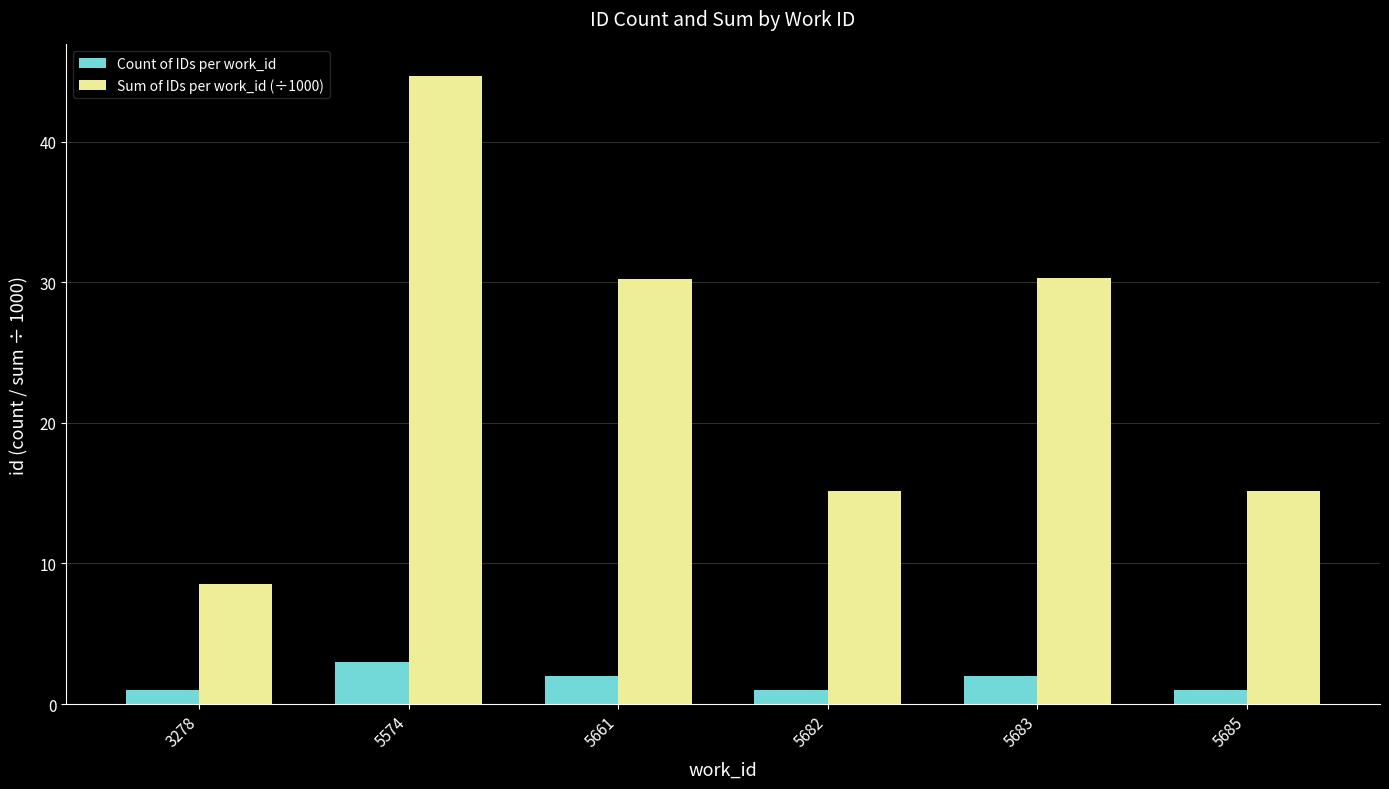

What is the difference between the highest and lowest values at 5682?

14.2